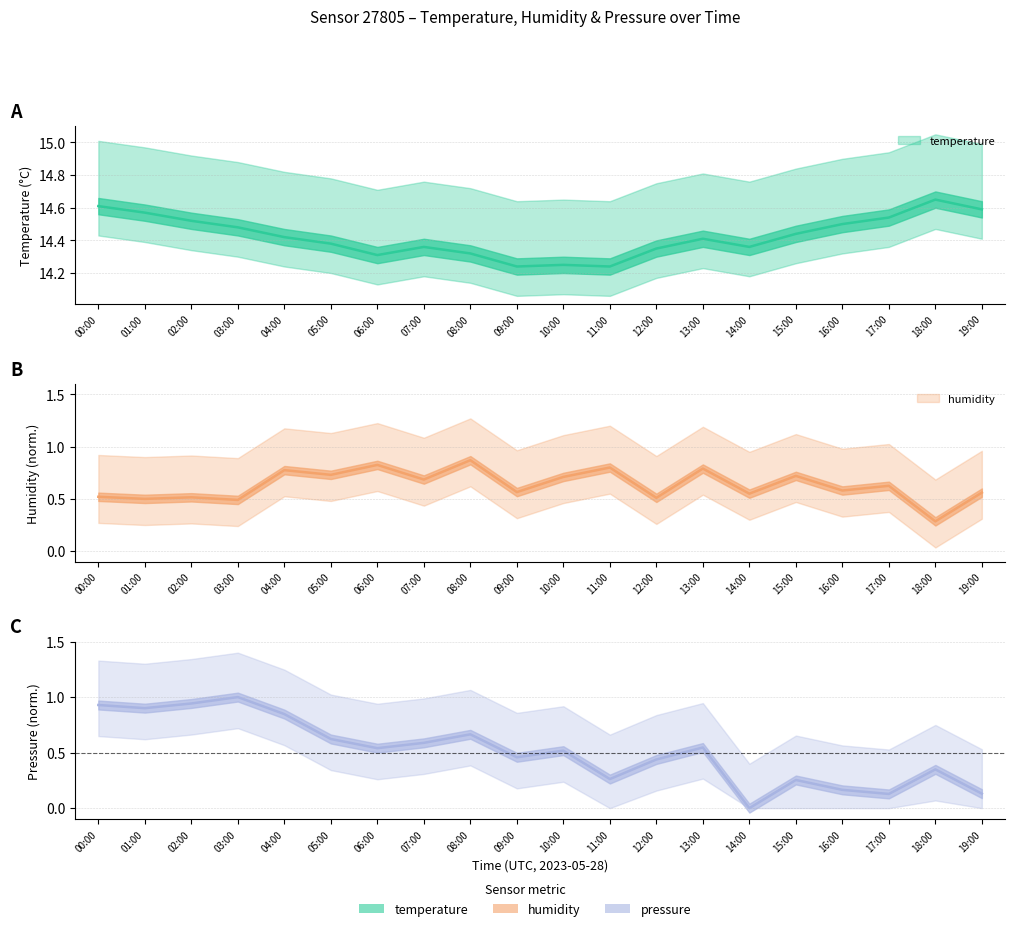

How many interior local peaks does the temperature series have?

4